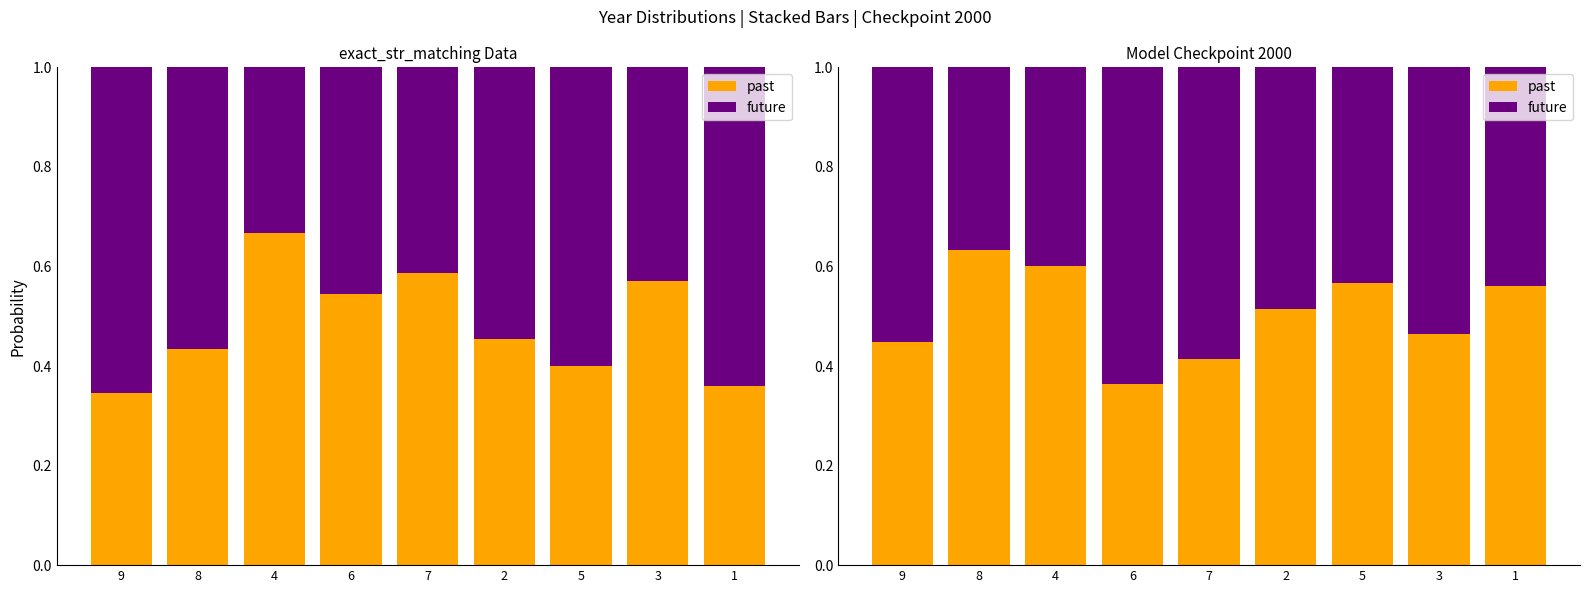

What is the label of the 1st bar from the right?

1